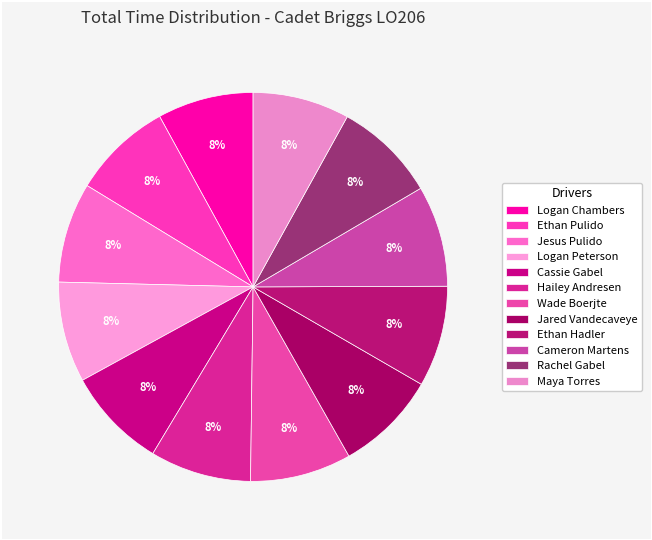

Approximately how many times larger is the value at Rachel Gabel compared to Logan Chambers?

1.1